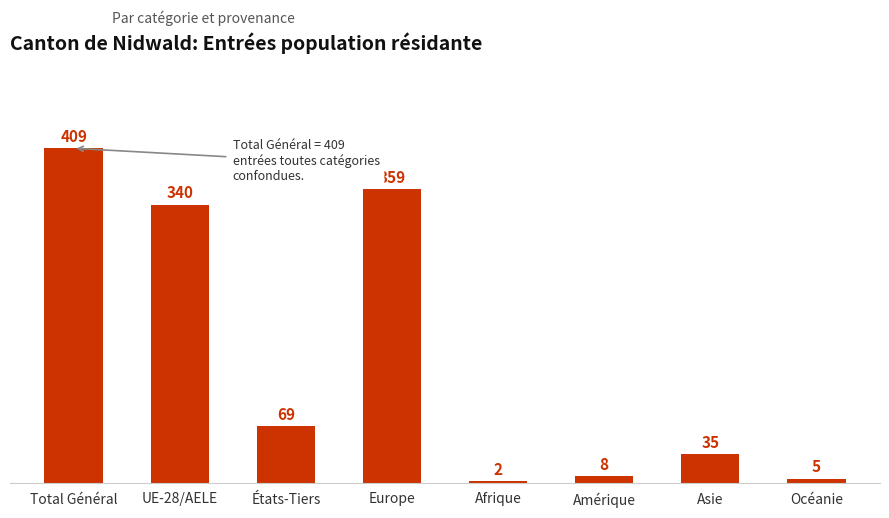

Approximately how many times larger is the value at États-Tiers compared to Amérique?

8.6